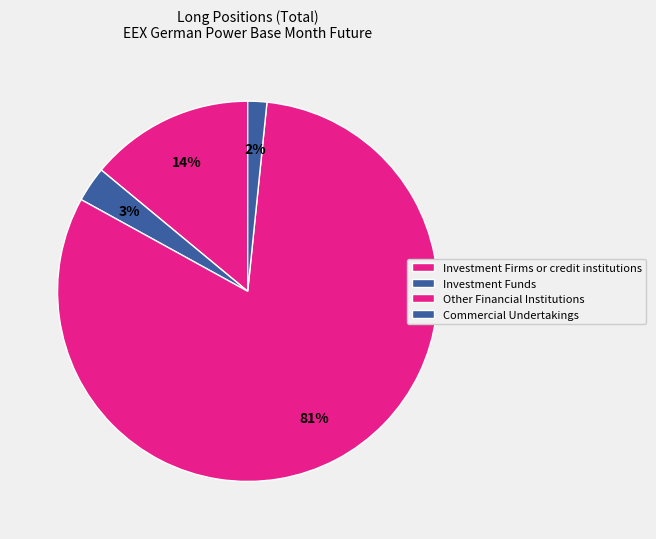

Does Commercial Undertakings represent more than half of the total?

No